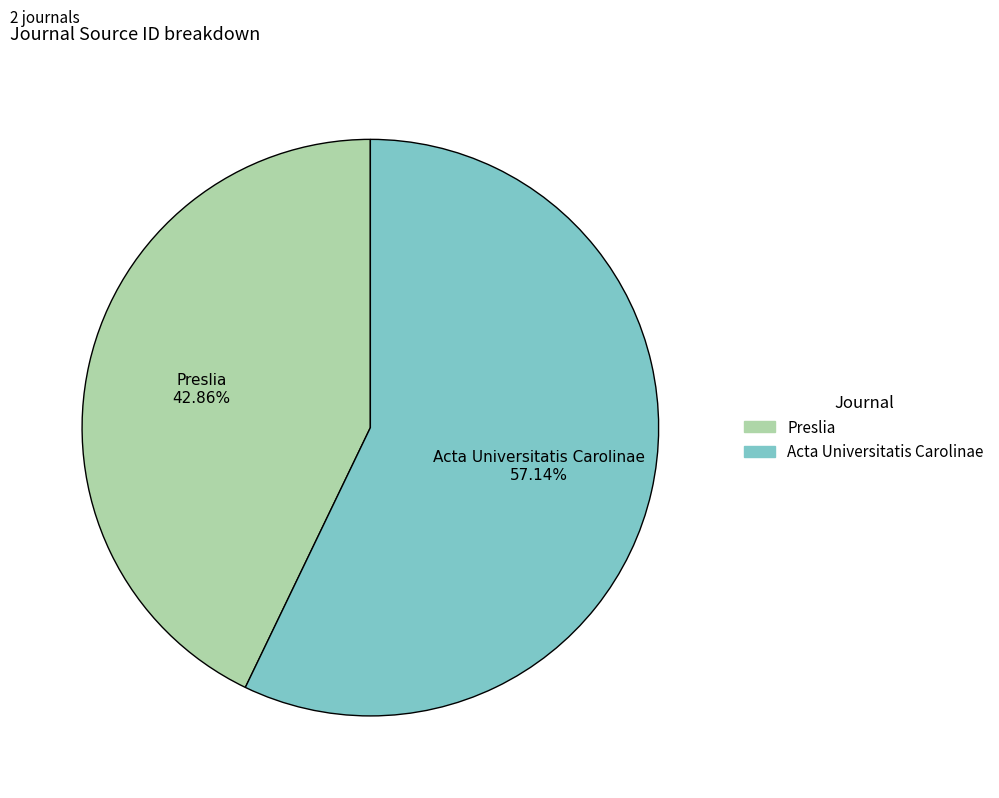

True or false: Acta Universitatis Carolinae accounts for 44% of the total.

False